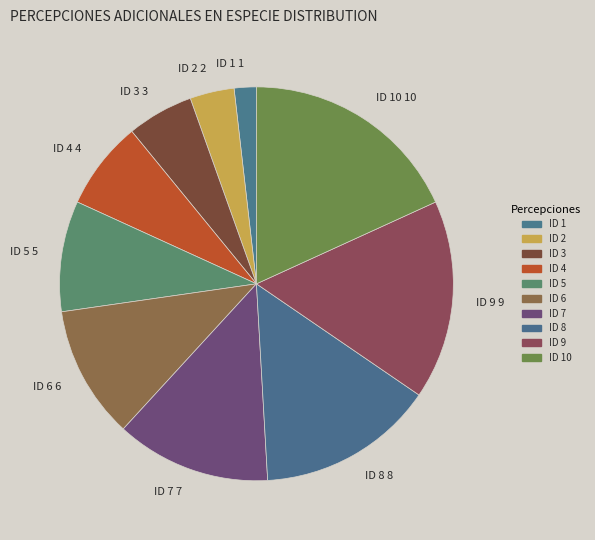

What is the ratio of the value at ID 7 7 to the value at ID 8 8?

0.9